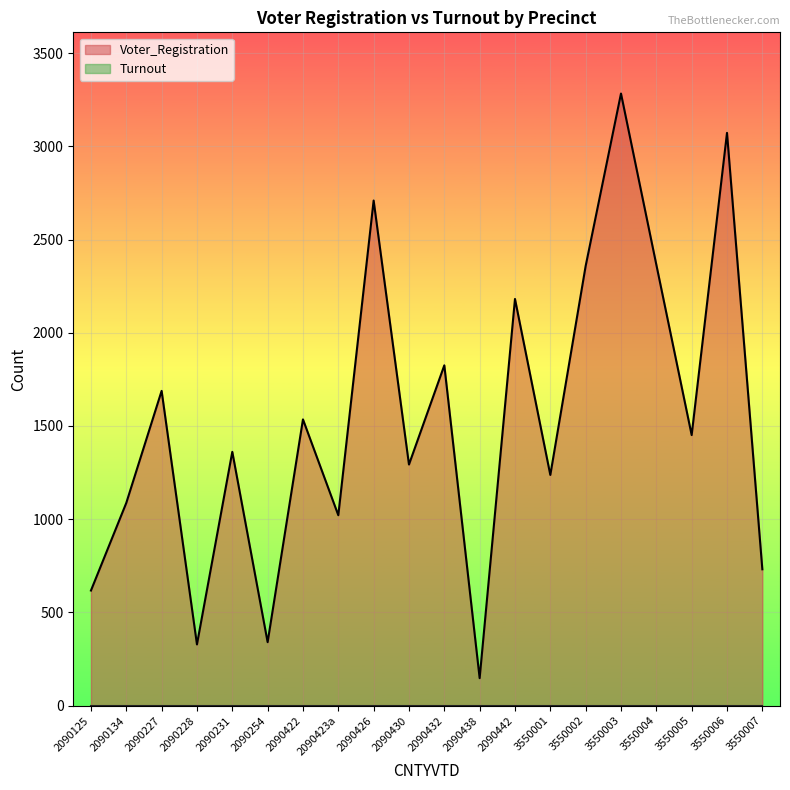

Which has a higher value, 2090442 or 3550005?

2090442